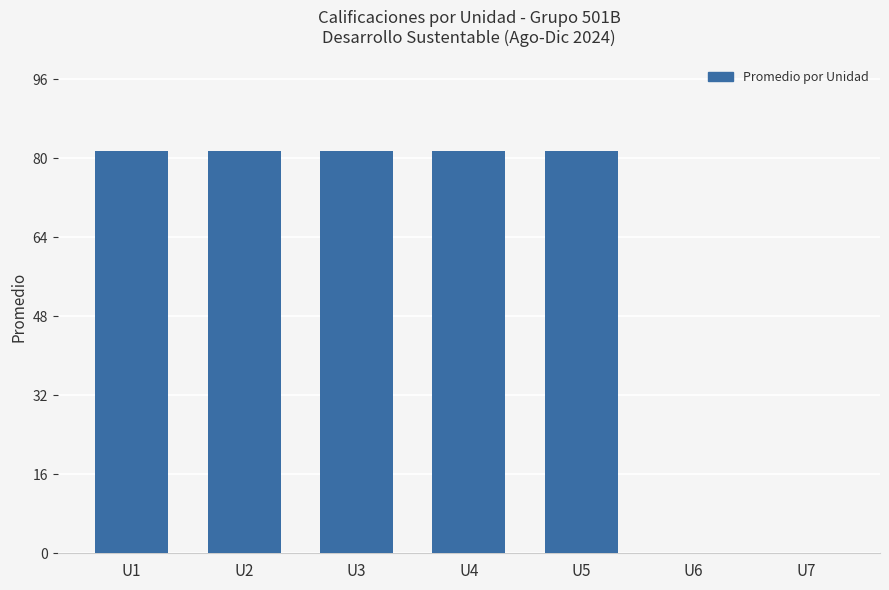

True or false: the data shows 112.6 at U1.

False